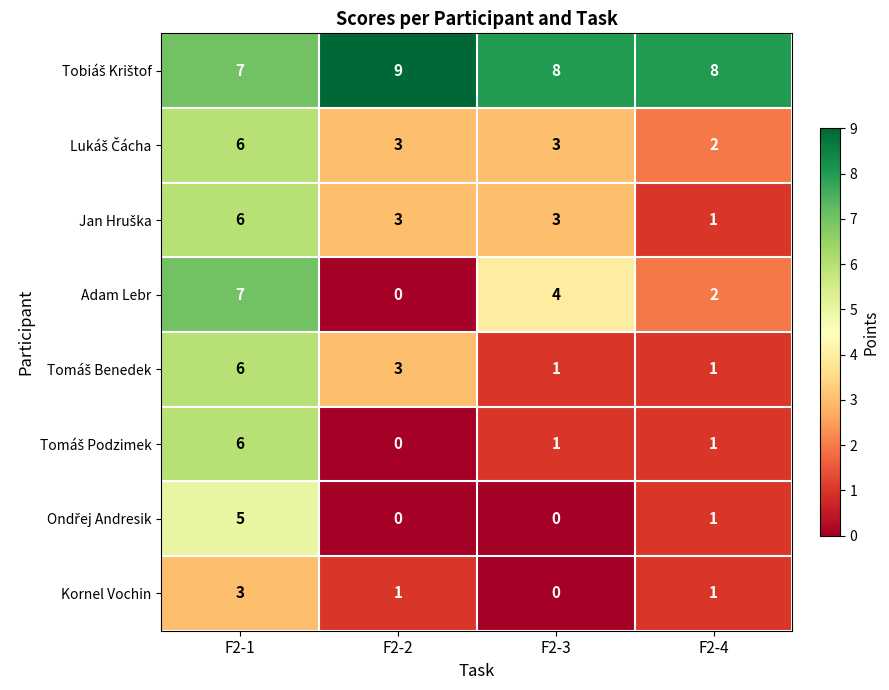

How many categories are shown in the chart?

4